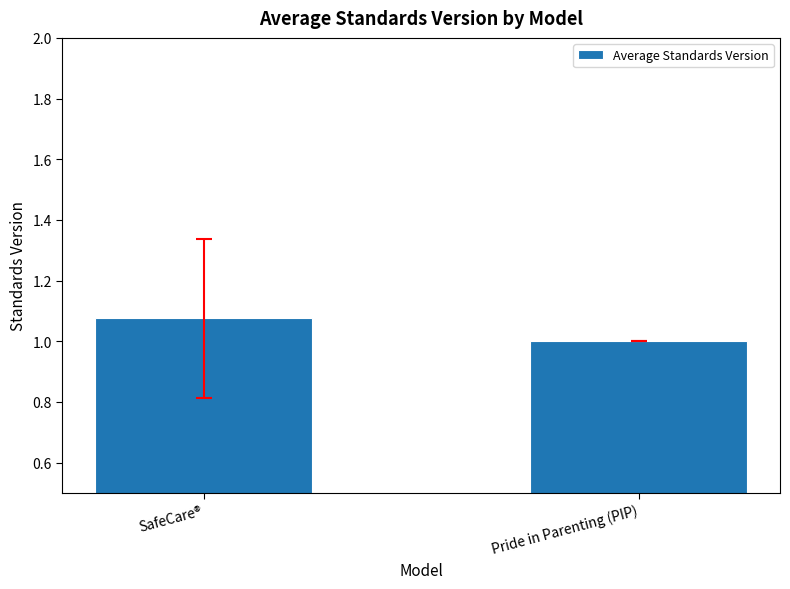

True or false: the data shows 0.3 at SafeCare®.

False